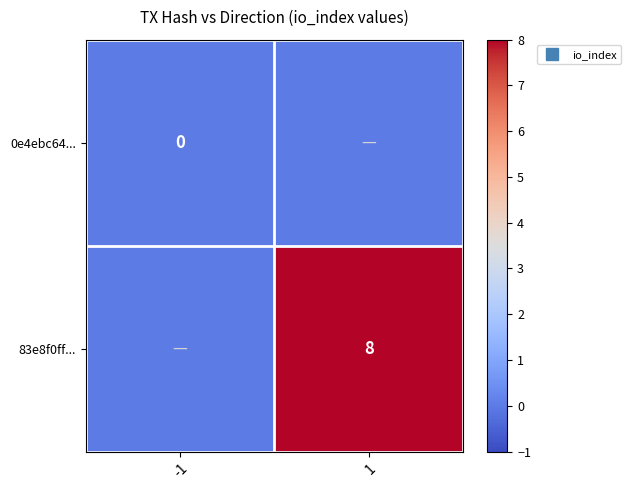

Which has a higher value, 1 or -1?

1